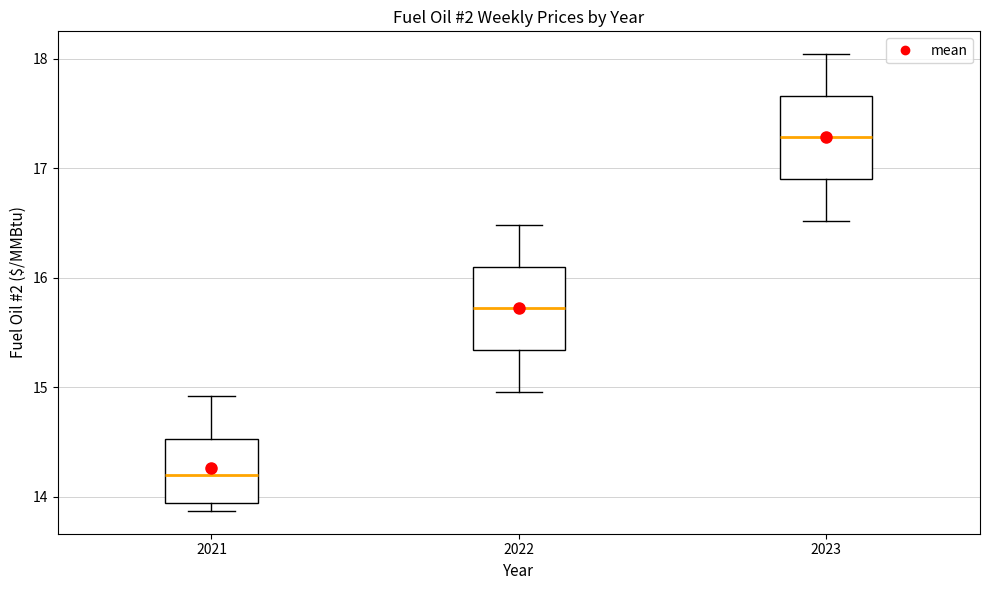

Reading left to right, transcribe this box plot: for each box, give where its median line is, the range the box spans, and where its two whiskers end, as read against the y-axis. The values are not printed on the chart, so give them approximately, as read against the axis.

2021: median 14.2, box 13.9 to 14.5, whiskers 13.9 (just below the box's lower edge) to 14.9
2022: median 15.7, box 15.3 to 16.1, whiskers 15.0 to 16.5
2023: median 17.3, box 16.9 to 17.7, whiskers 16.5 to 18.0